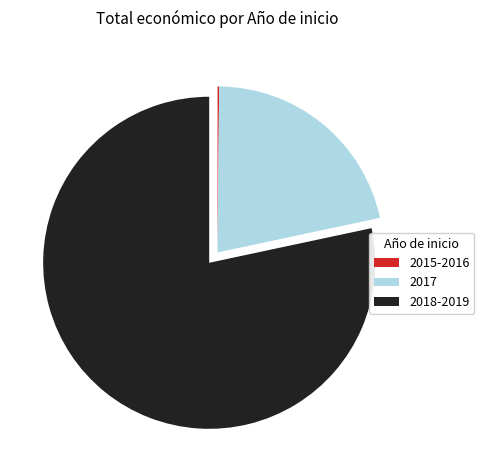

Does 2018-2019 represent more than half of the total?

Yes